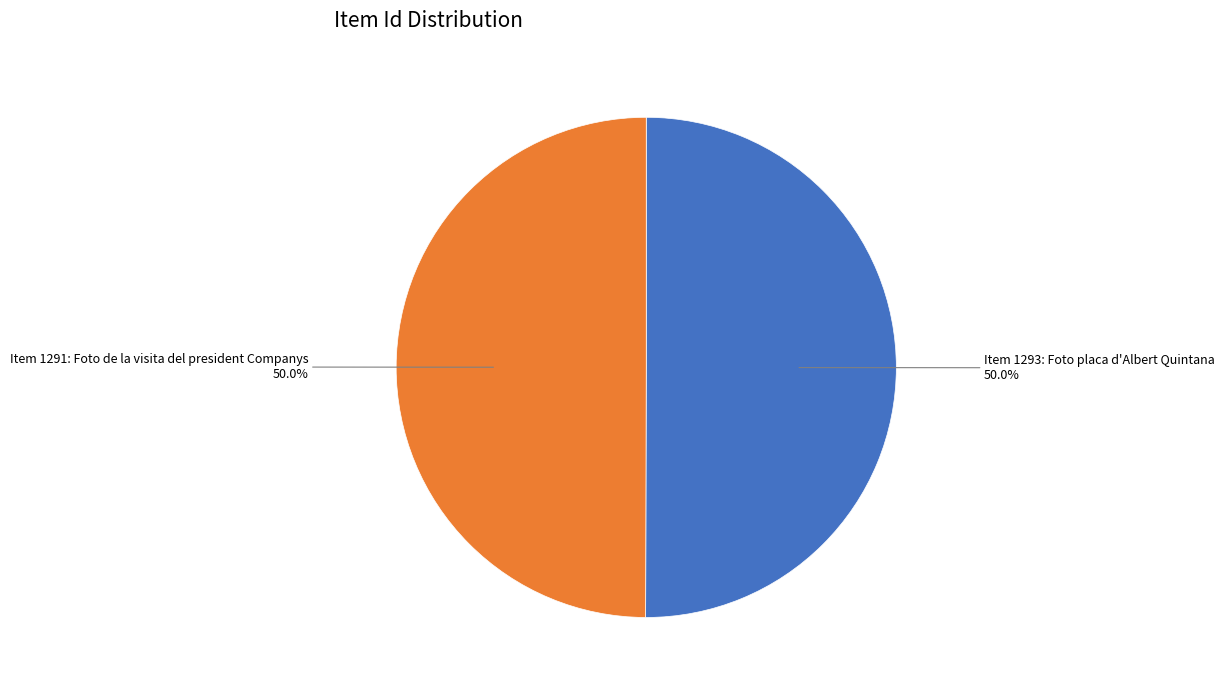

How much of the chart is everything except Item 1291: Foto de la visita del president Companys?

50.0%